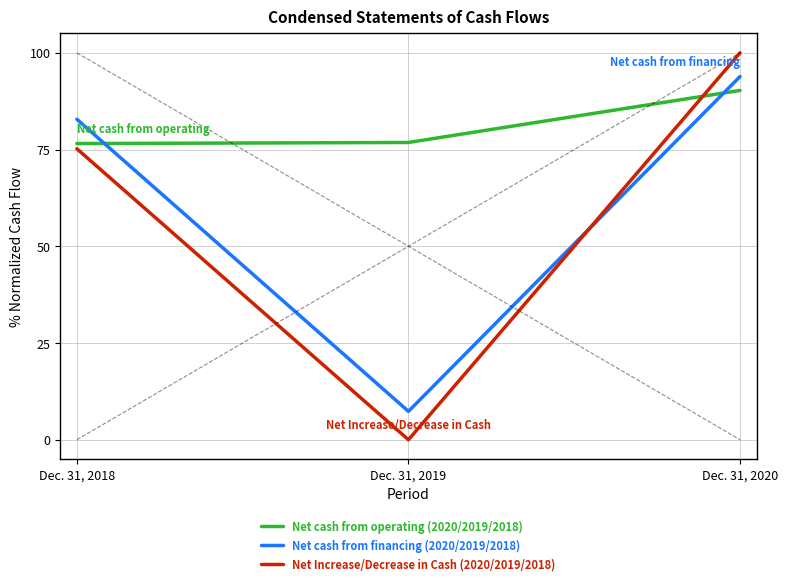

What is the difference between the maximum and minimum values in the Net cash from financing (2020/2019/2018) series?

86.5